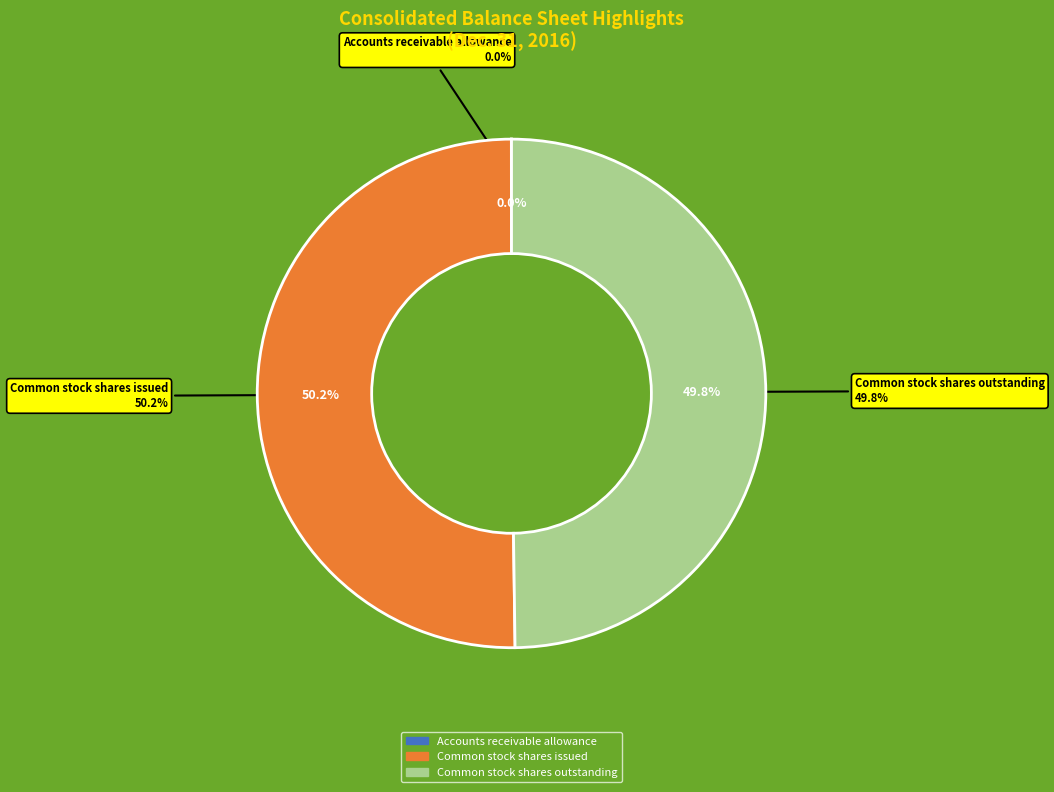

Is there any slice that represents more than half of the pie?

Yes